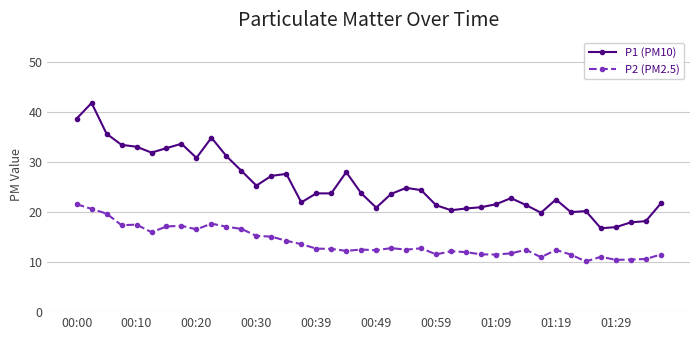

What is the highest value of the P2 (PM2.5) series?

21.6